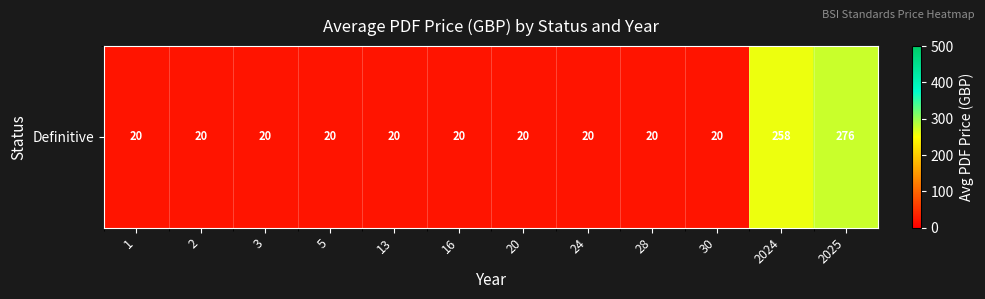

Rank the categories by value from highest to lowest.

2025, 2024, 1, 2, 3, 5, 13, 16, 20, 24, 28, 30